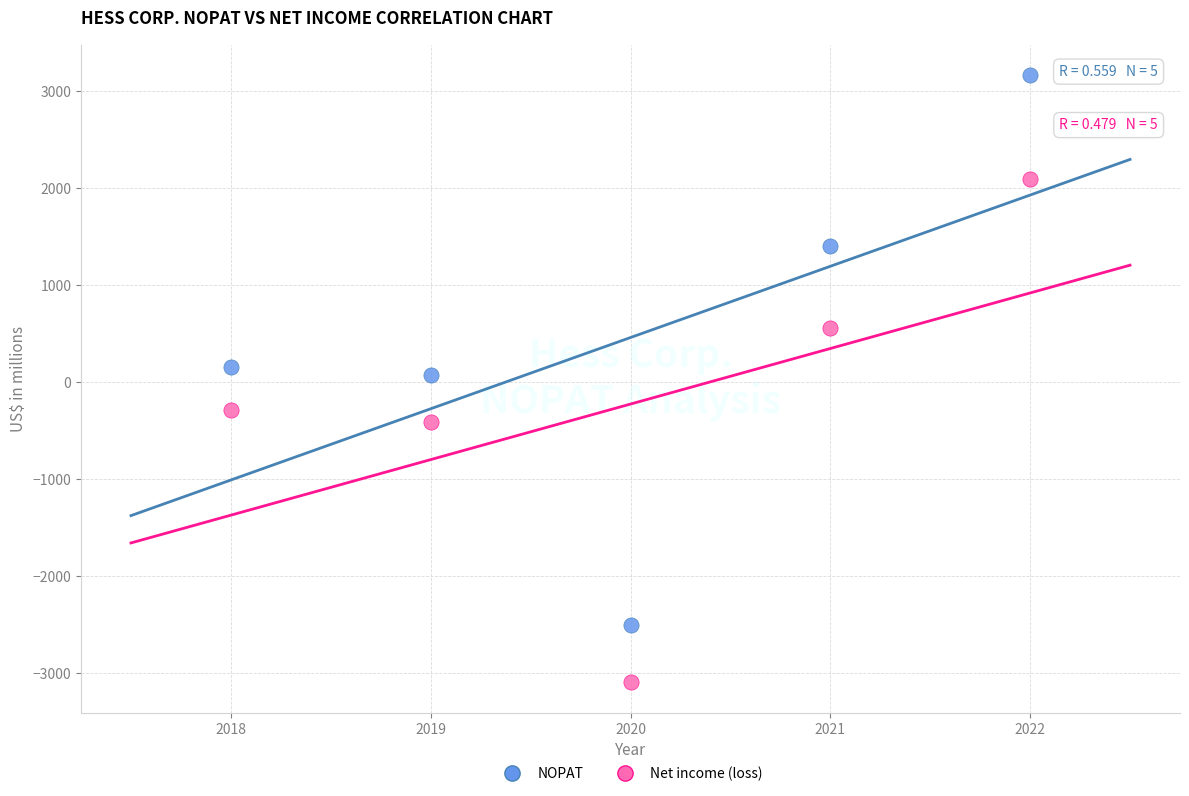

What are all the series names shown in the legend?

NOPAT, Net income (loss)